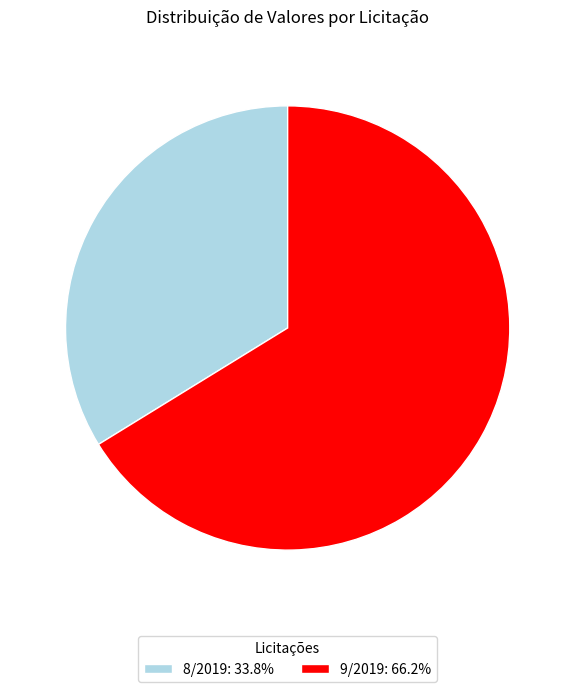

The 9/2019 slice represents 75% of the pie. True or false?

False